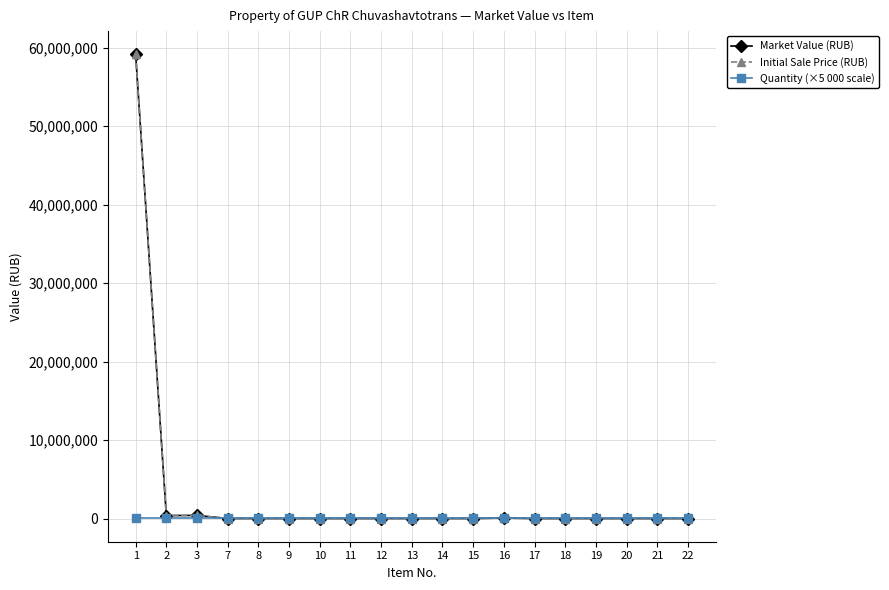

What is the sum of the Quantity (×5 000 scale) values at 19 and 14?

10000